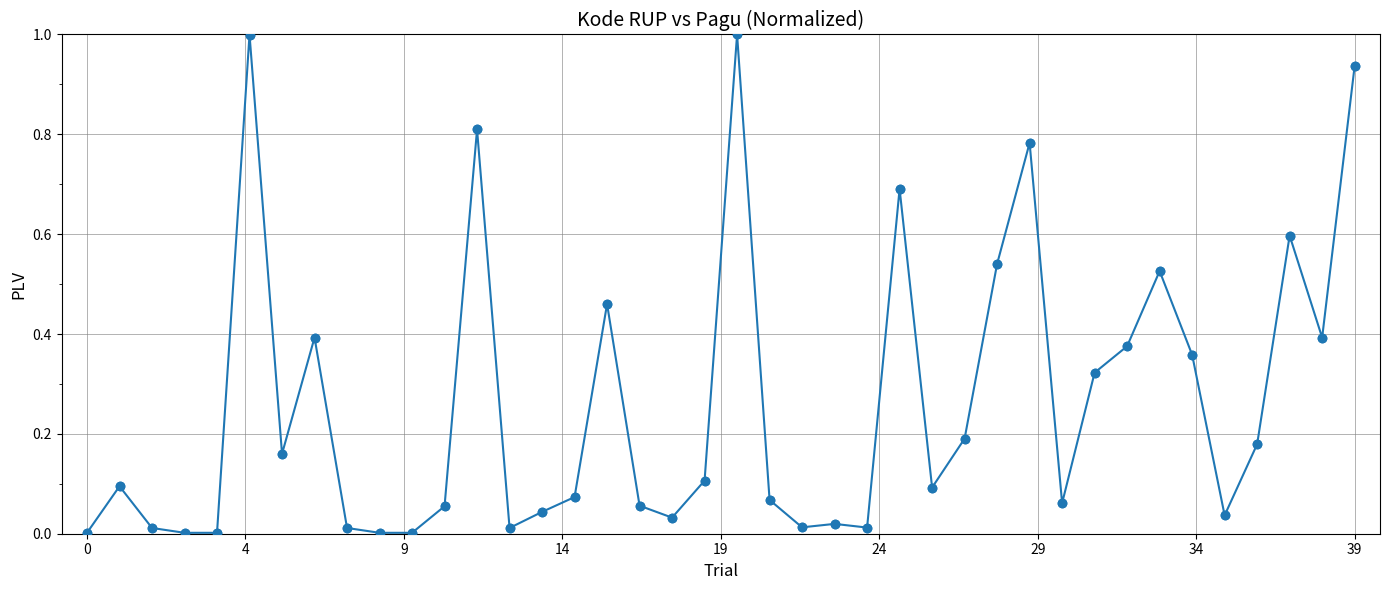

True or false: the data has more than 2 interior local peaks.

True